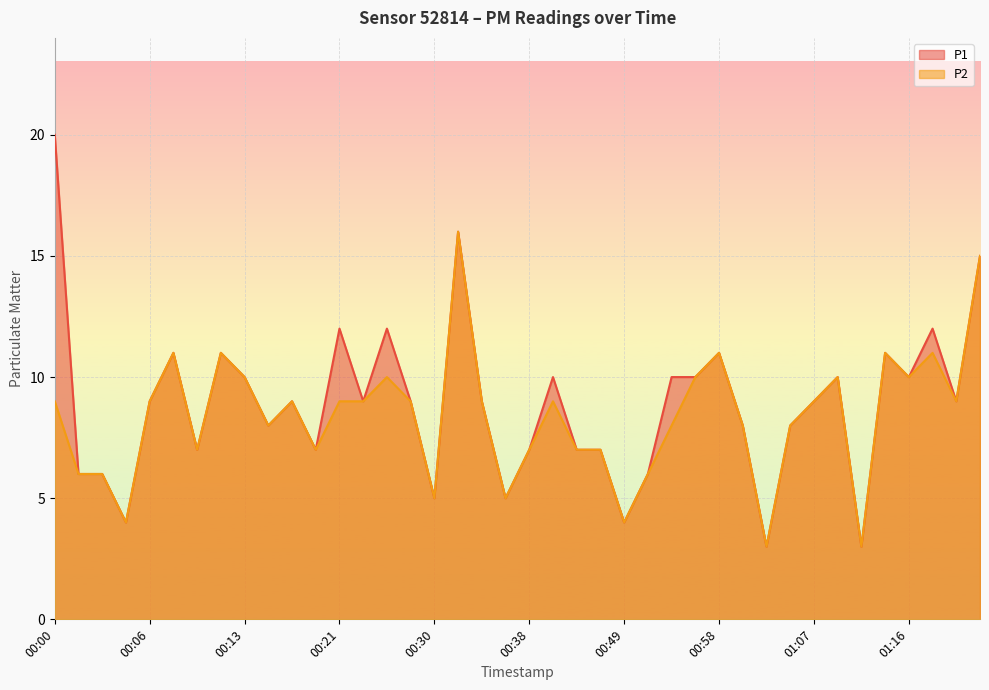

What is the sum of all P1 values?

355